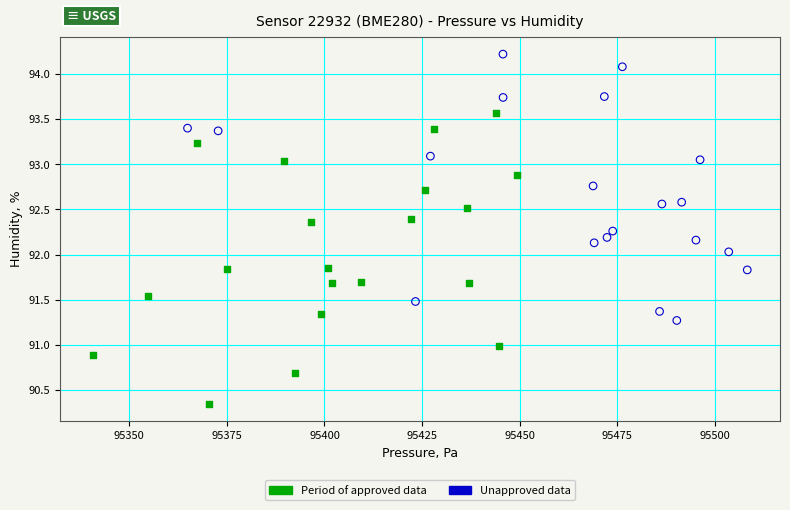

Which series contains the lowest Y value?

Period of approved data